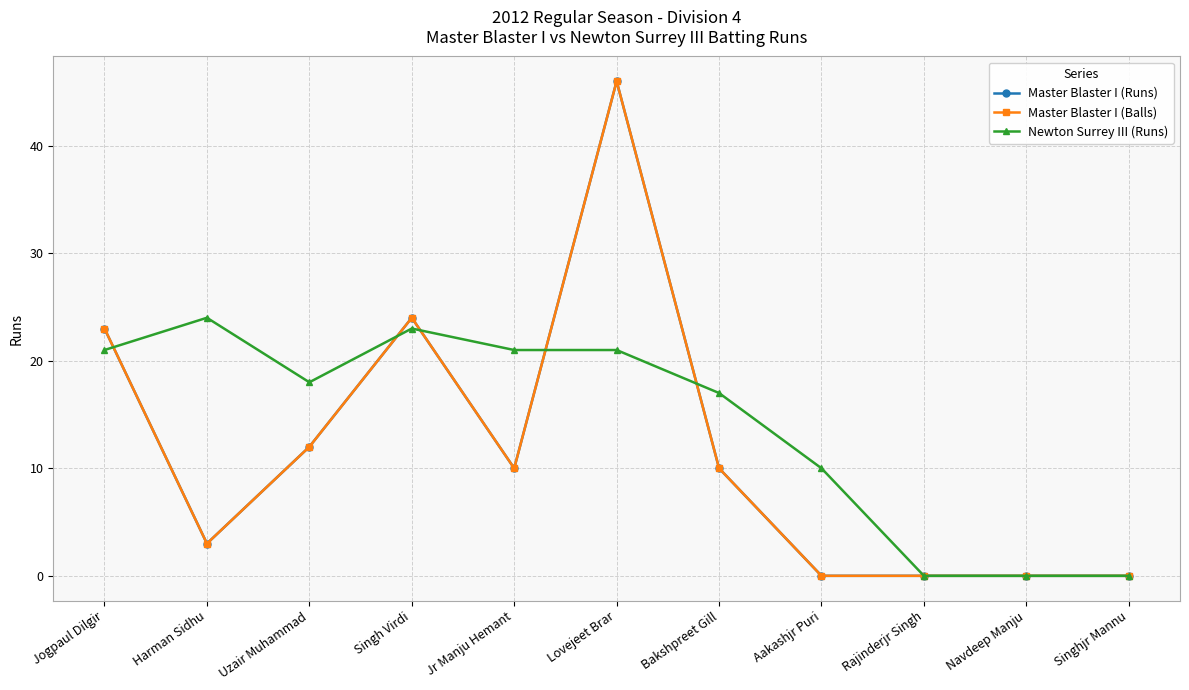

Is this an area chart (filled region under the line)?

No